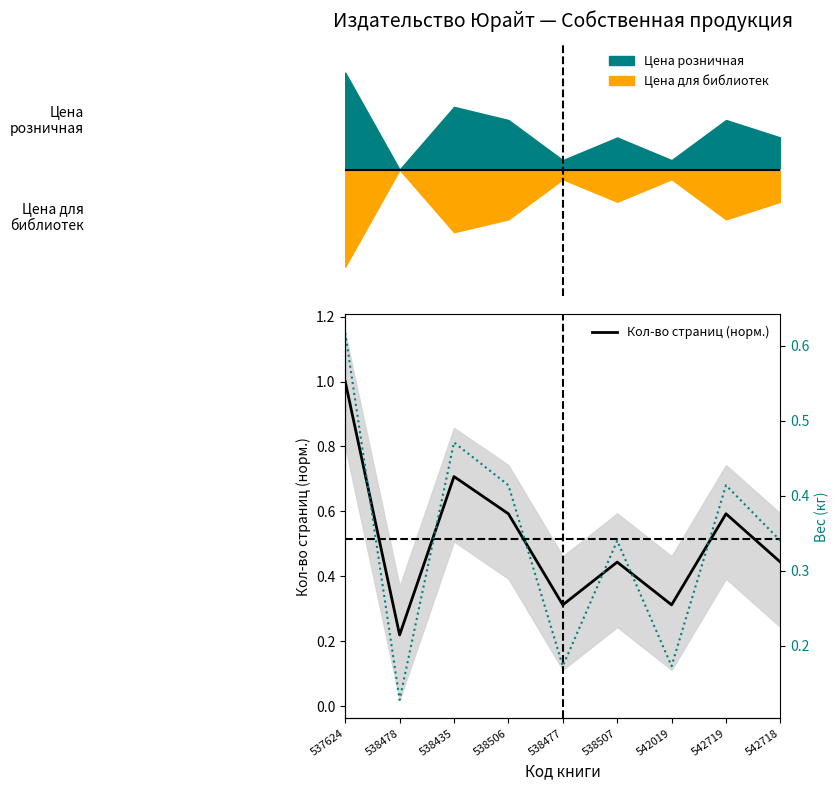

At how many categories does at least one series exceed 0?

9